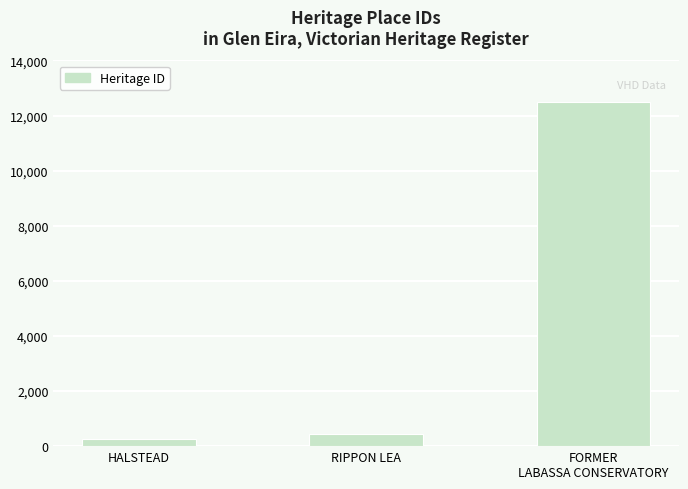

Reading left to right, extract all data points from this chart.

276	427	12504